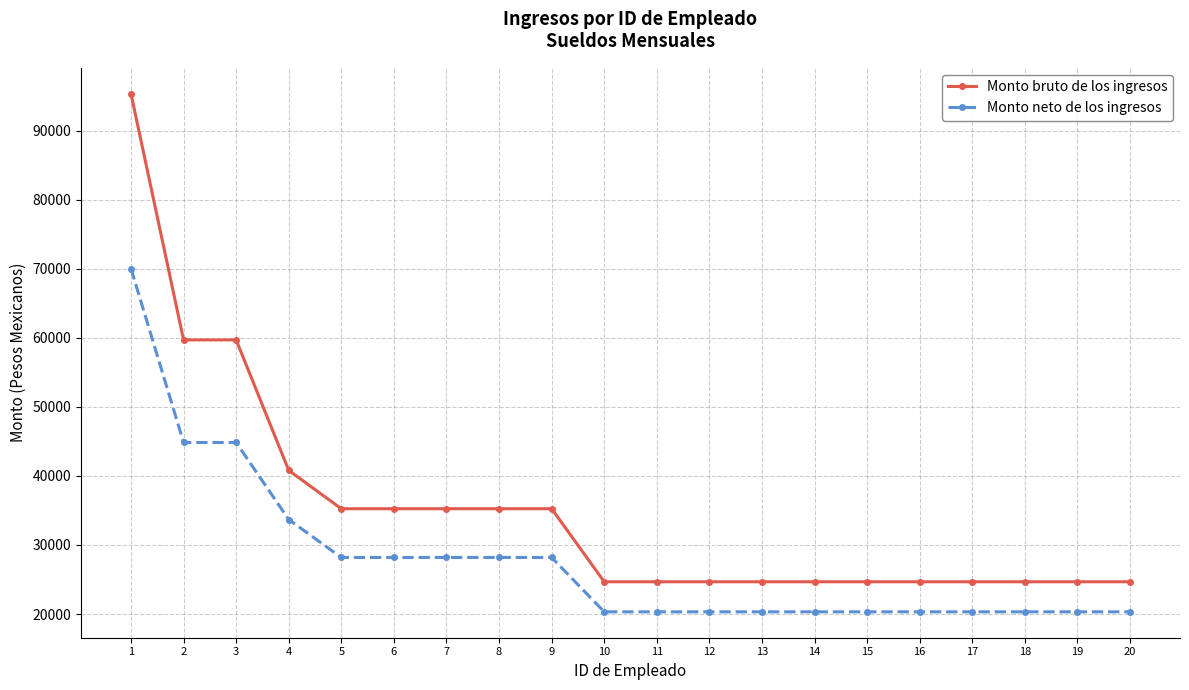

How many lines are shown in the chart?

2